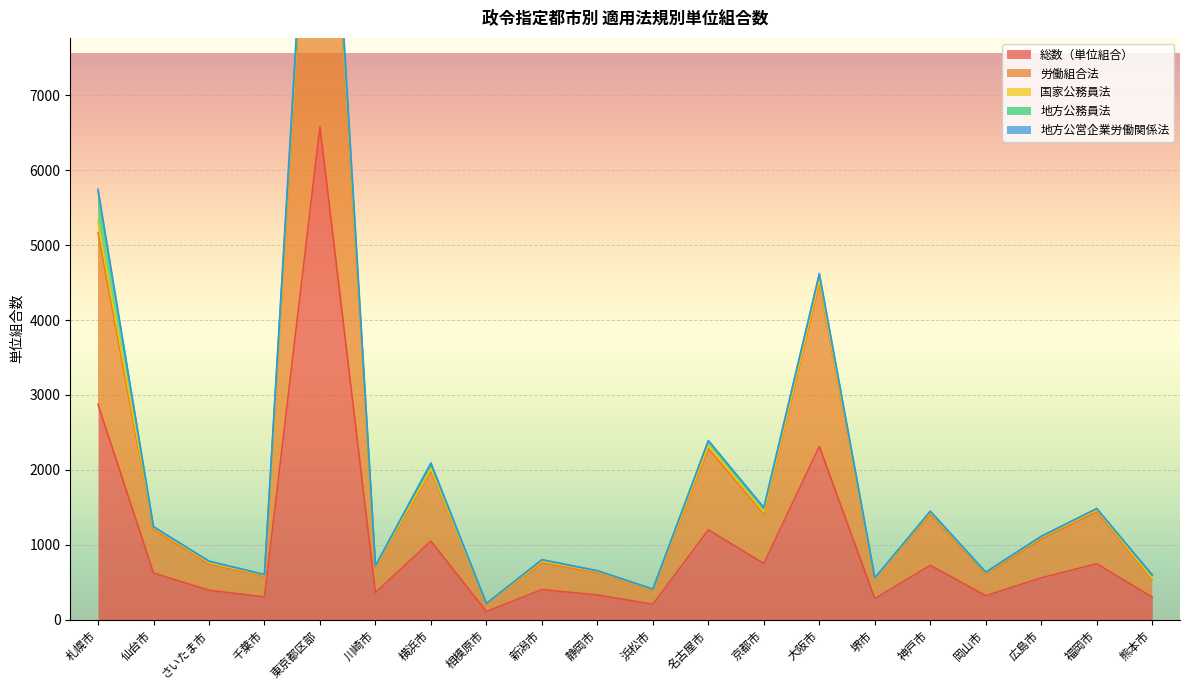

How many data points does each series have?

20